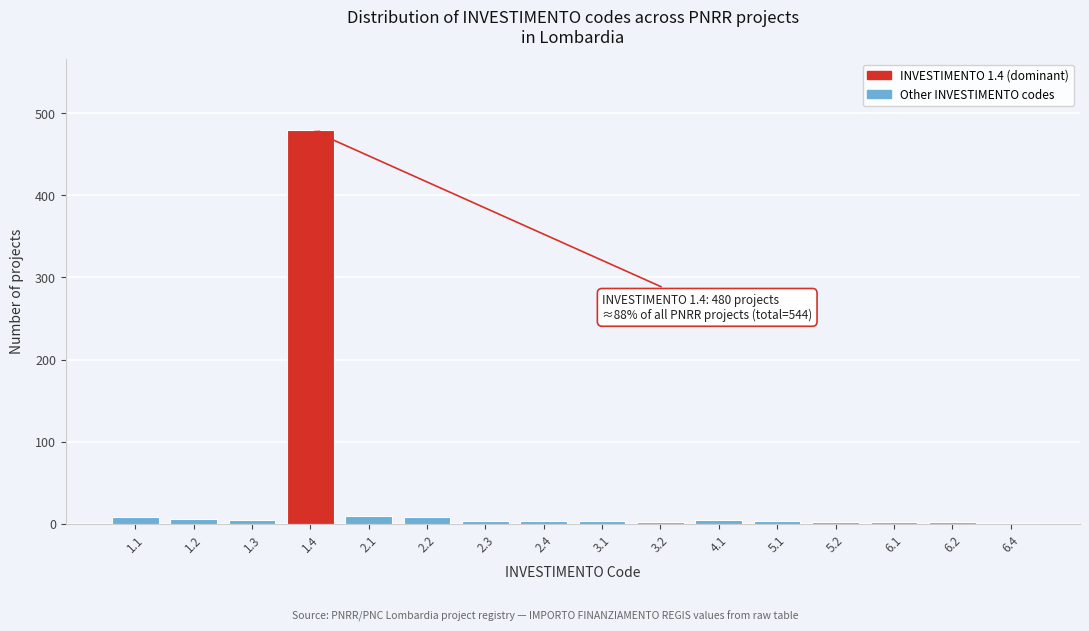

What is the sum of all values?

544